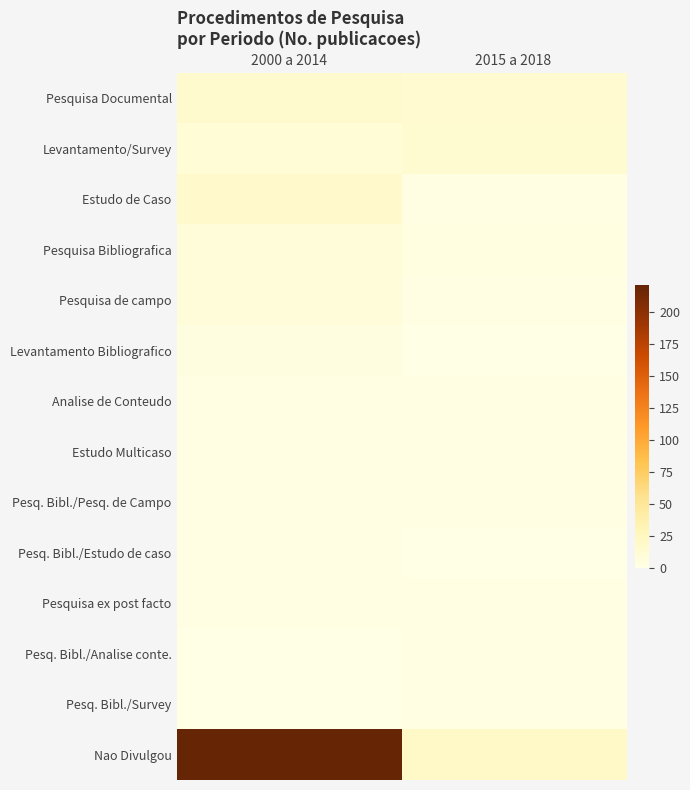

How many data points does each series have?

2